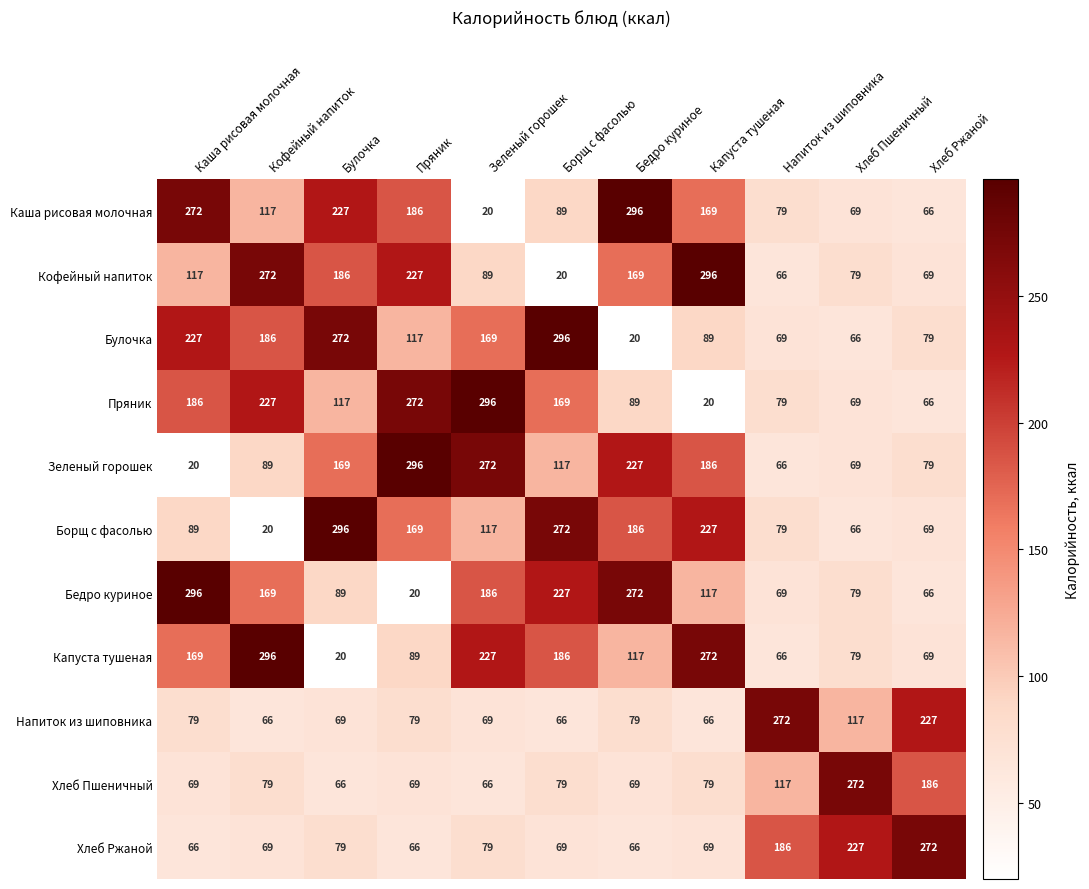

What is the smallest value displayed?

20